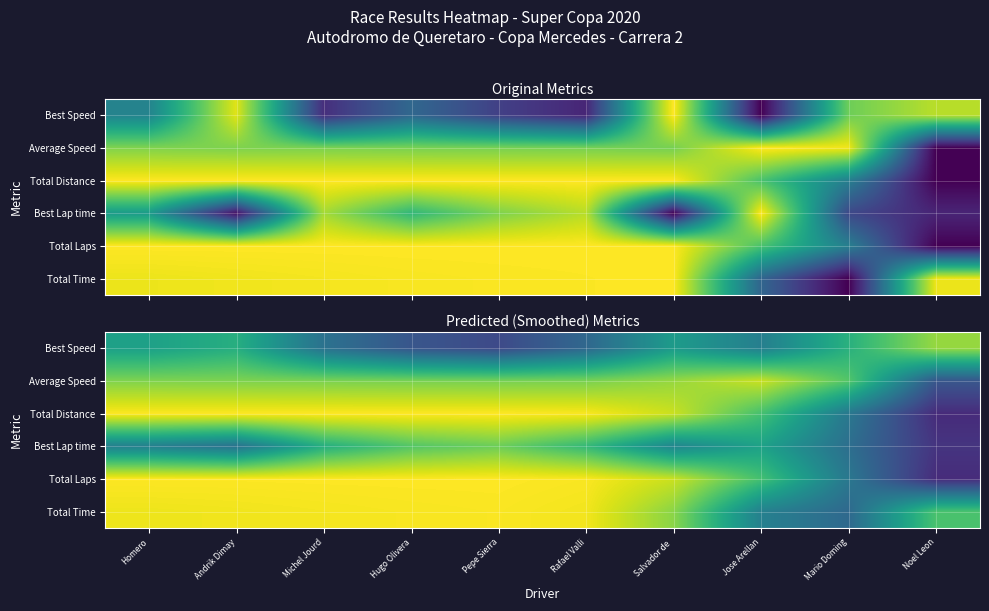

What is the total value across all series at Homero?

4.8